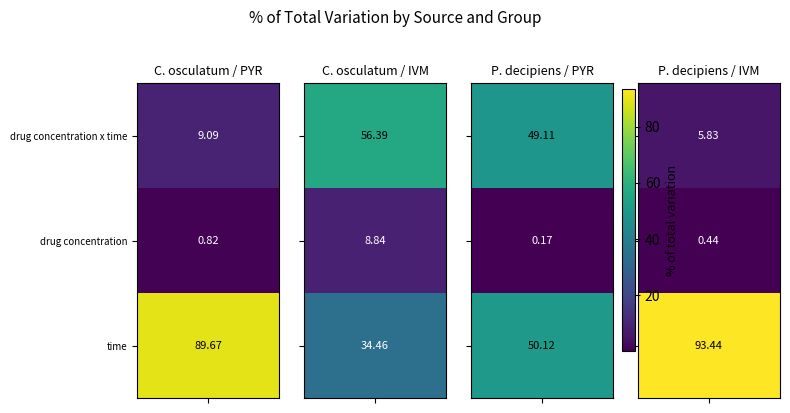

Where does the P. decipiens / IVM series first go above 5?

drug concentration x time